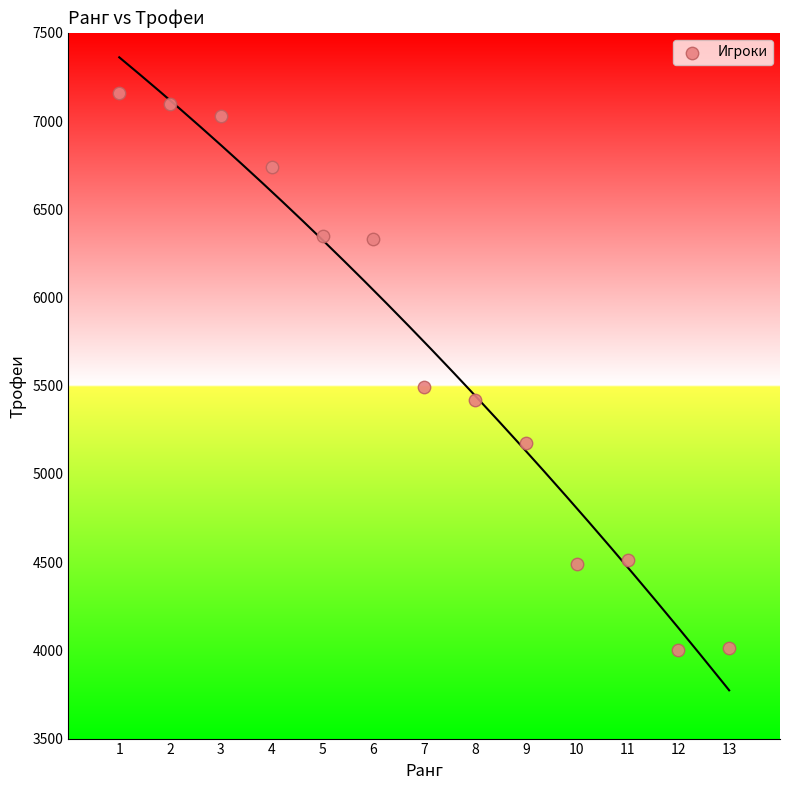

What Y value in the scatter plot is closest to 5579?

5491